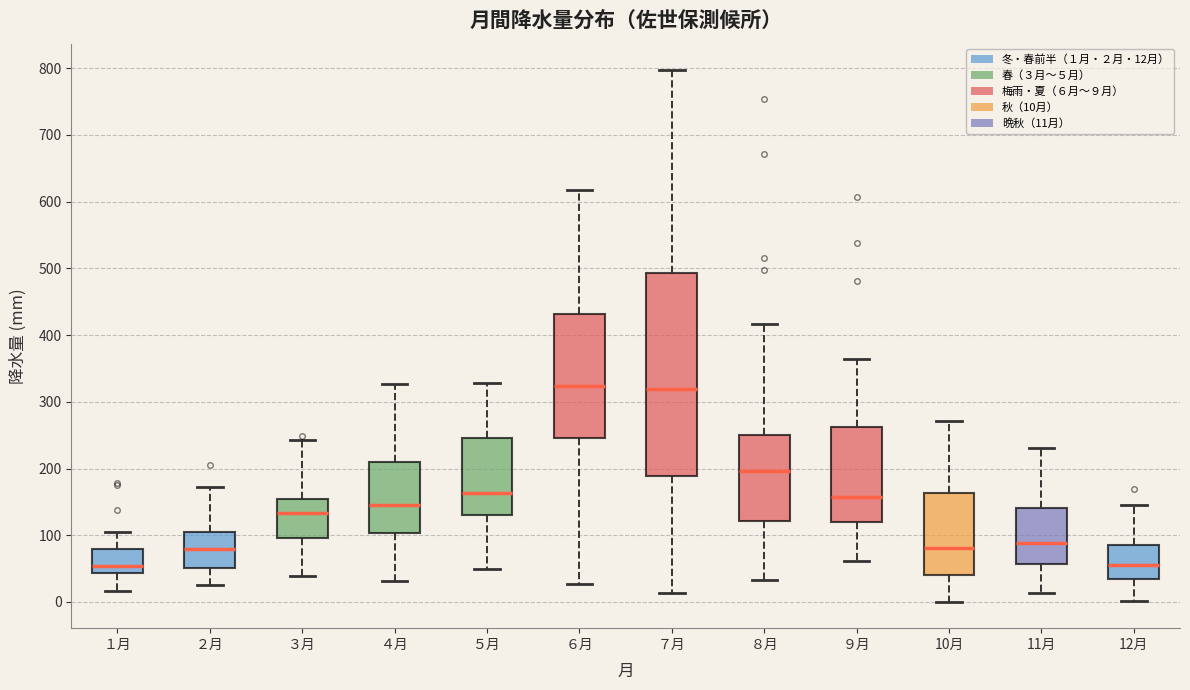

Comparing the boxes themselves (not the whiskers), which one is the tallest?

７月